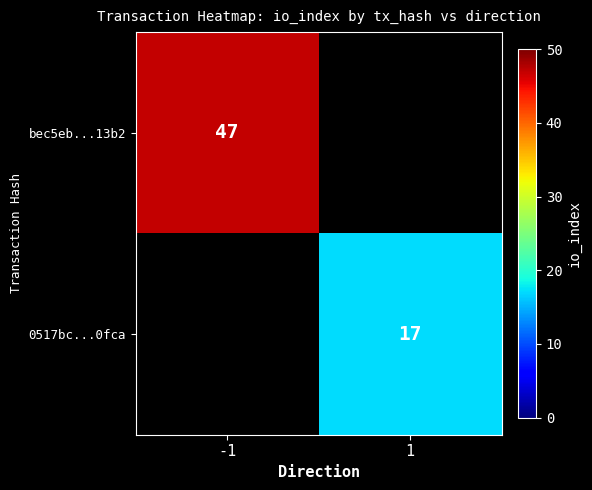

Is the value of bec5eb...13b2 at -1 greater than the value of 0517bc...0fca at 1?

Yes